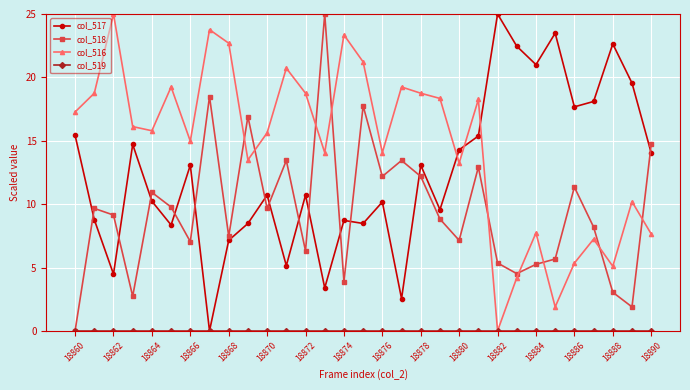

Which series has the largest total across all categories?

col_516